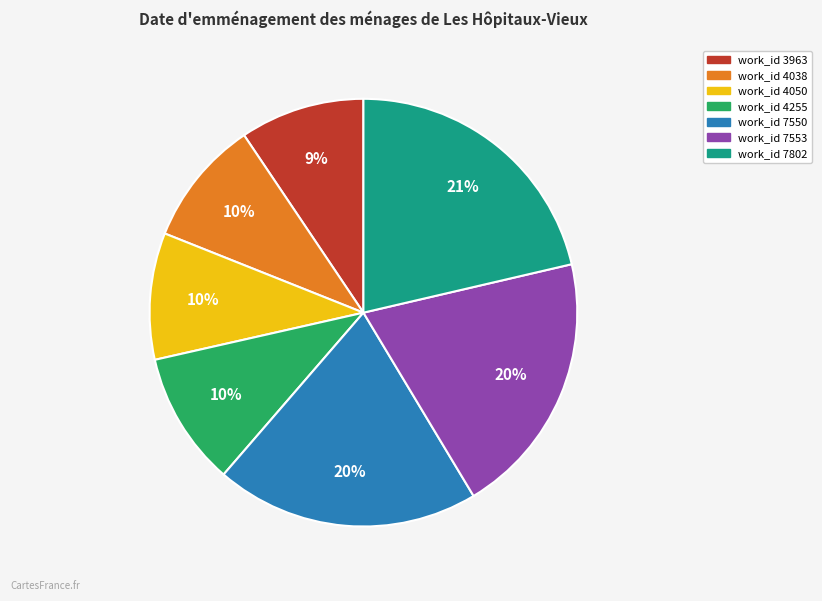

How many slices are in this pie chart?

7